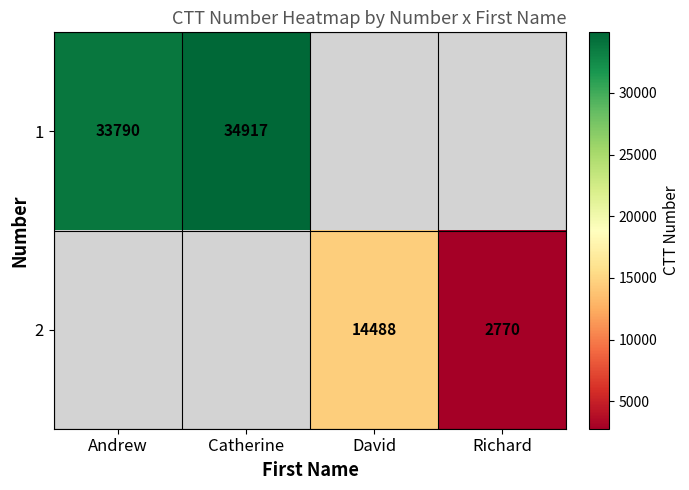

Is the value of 2 at David greater than the value of 1 at Andrew?

No